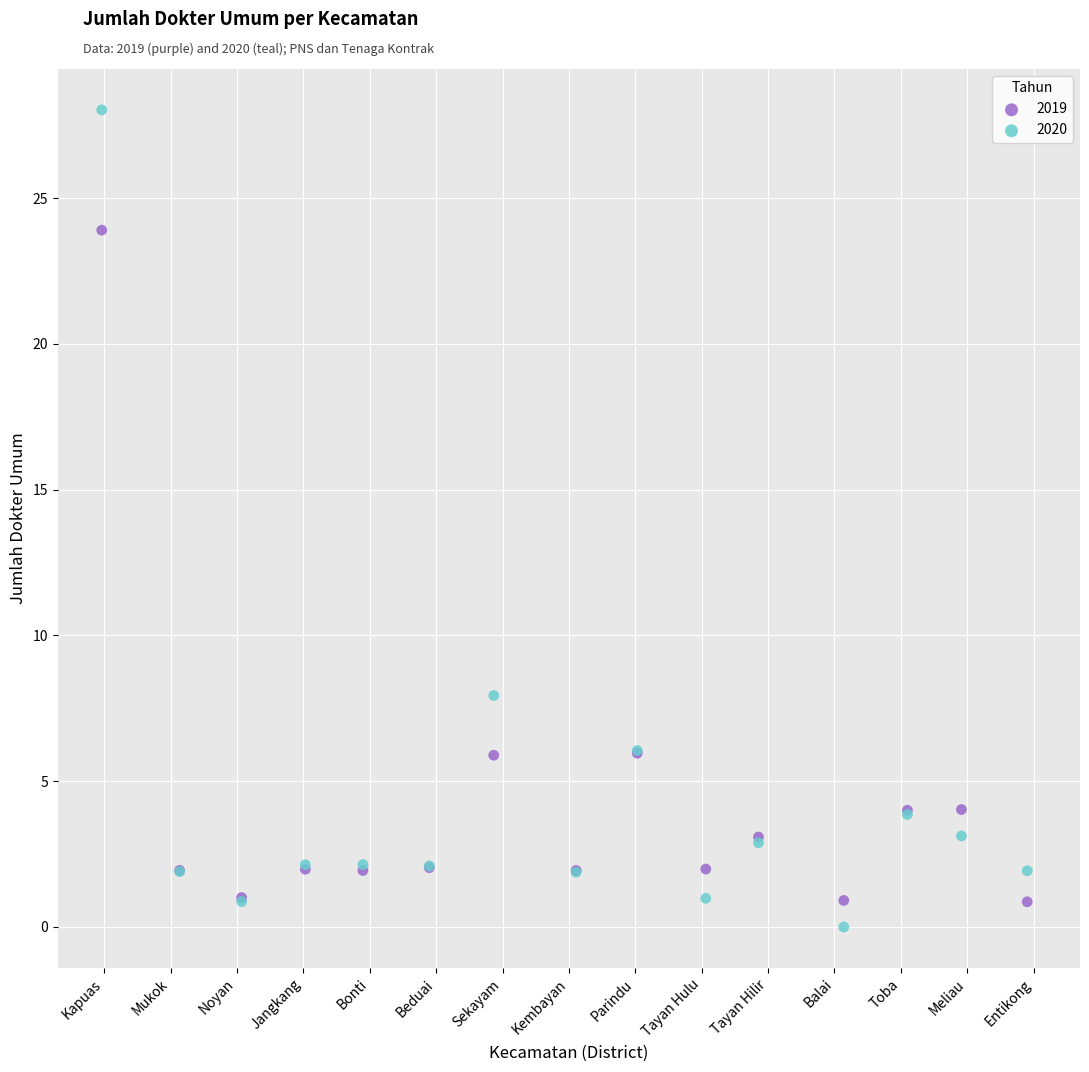

In the 2020 series, what Y value is closest to 14?

7.9